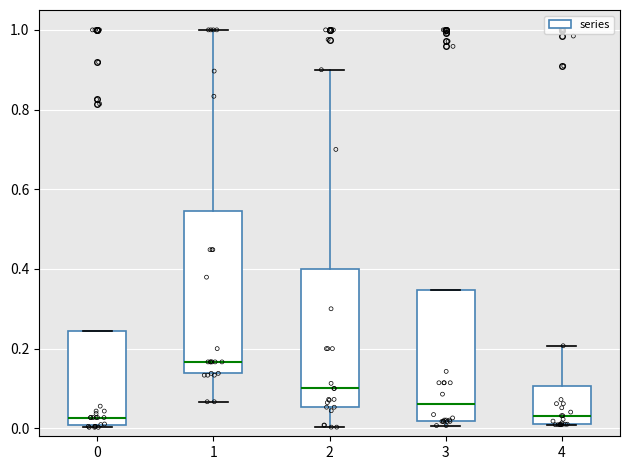

Which box has the highest median line?

1